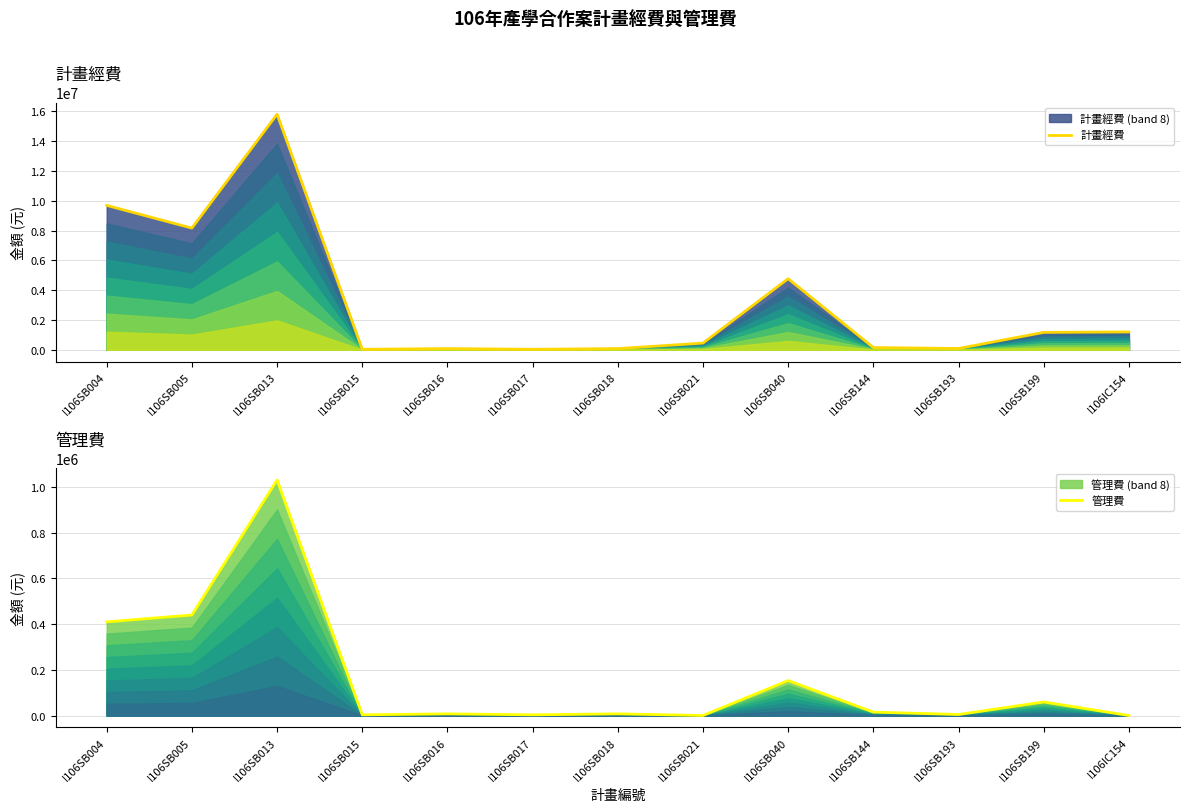

List the labels in order of 計畫經費 value, largest first.

I106SB013, I106SB004, I106SB005, I106SB040, I106IC154, I106SB199, I106SB021, I106SB144, I106SB193, I106SB016, I106SB018, I106SB015, I106SB017